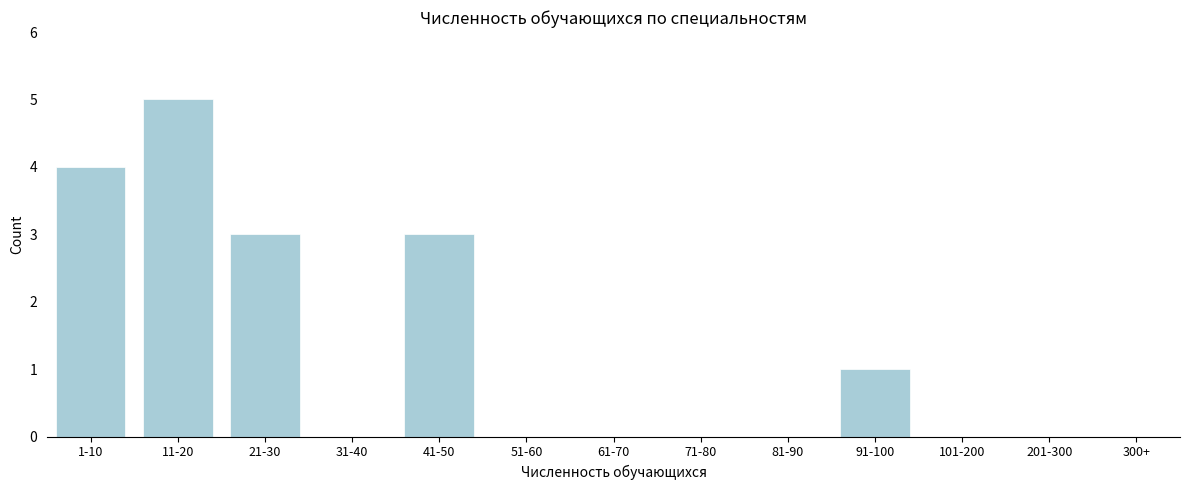

Reading left to right, what are all the values shown in this chart?

1-10=4	11-20=5	21-30=3	31-40=0	41-50=3	51-60=0	61-70=0	71-80=0	81-90=0	91-100=1	101-200=0	201-300=0	300+=0